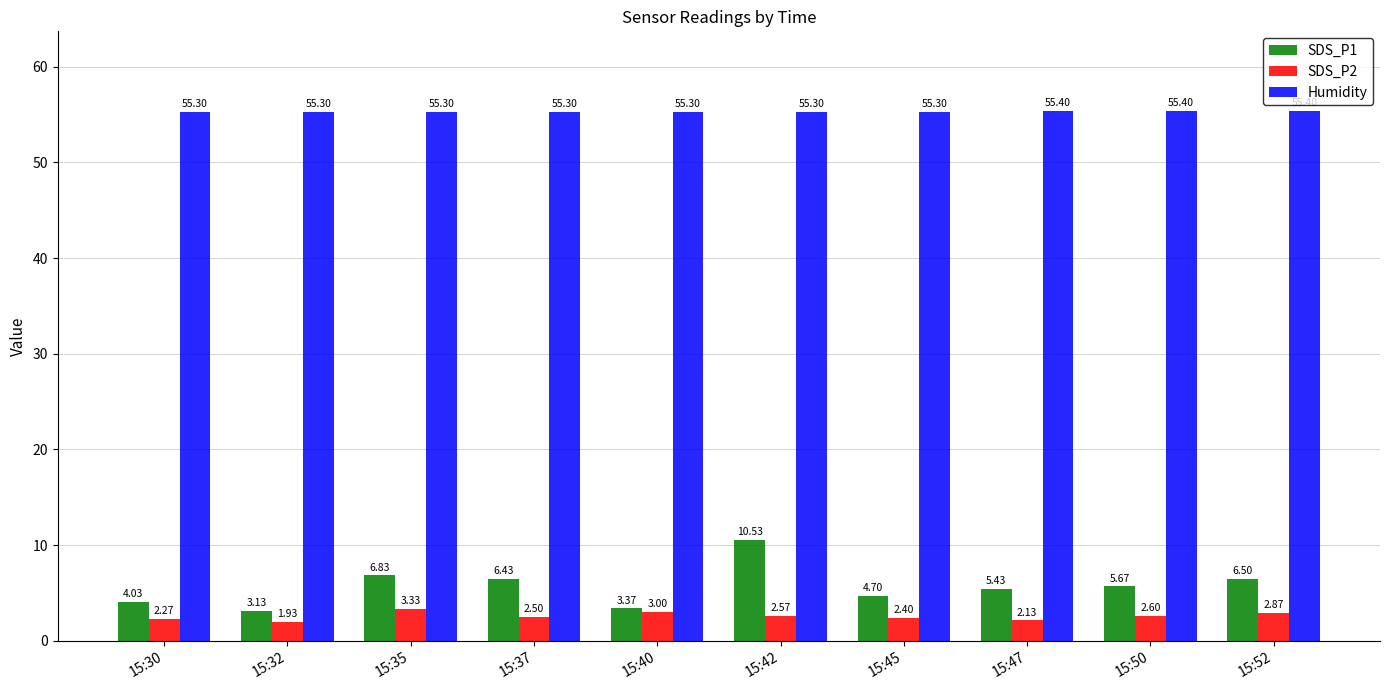

How many bars are there in each group?

3